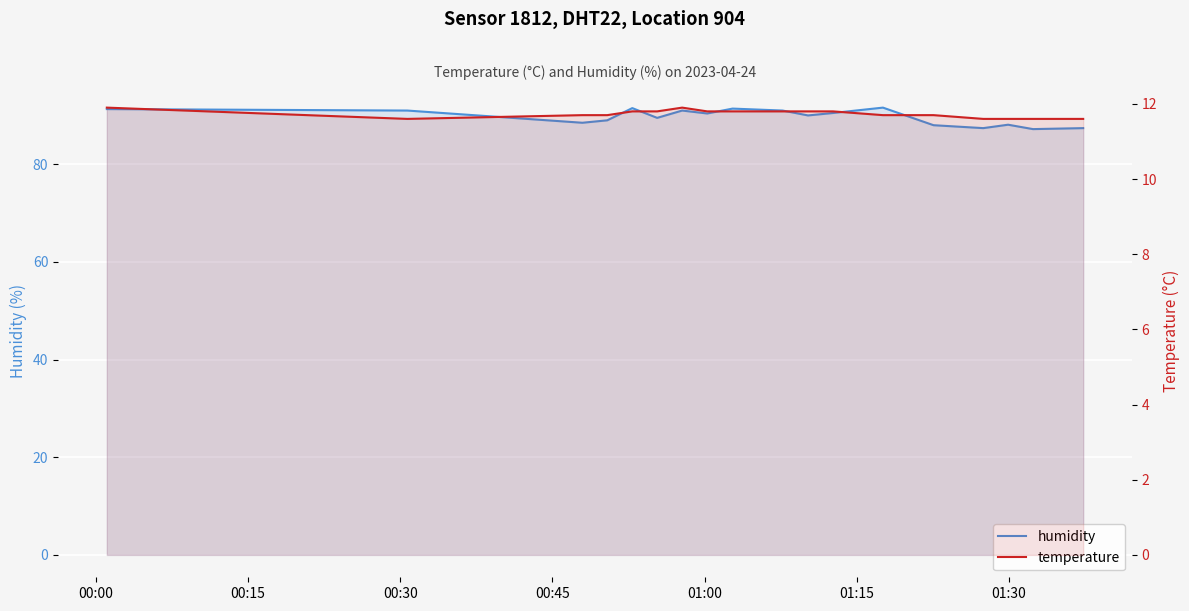

What is the lowest value of the temperature series?

11.6